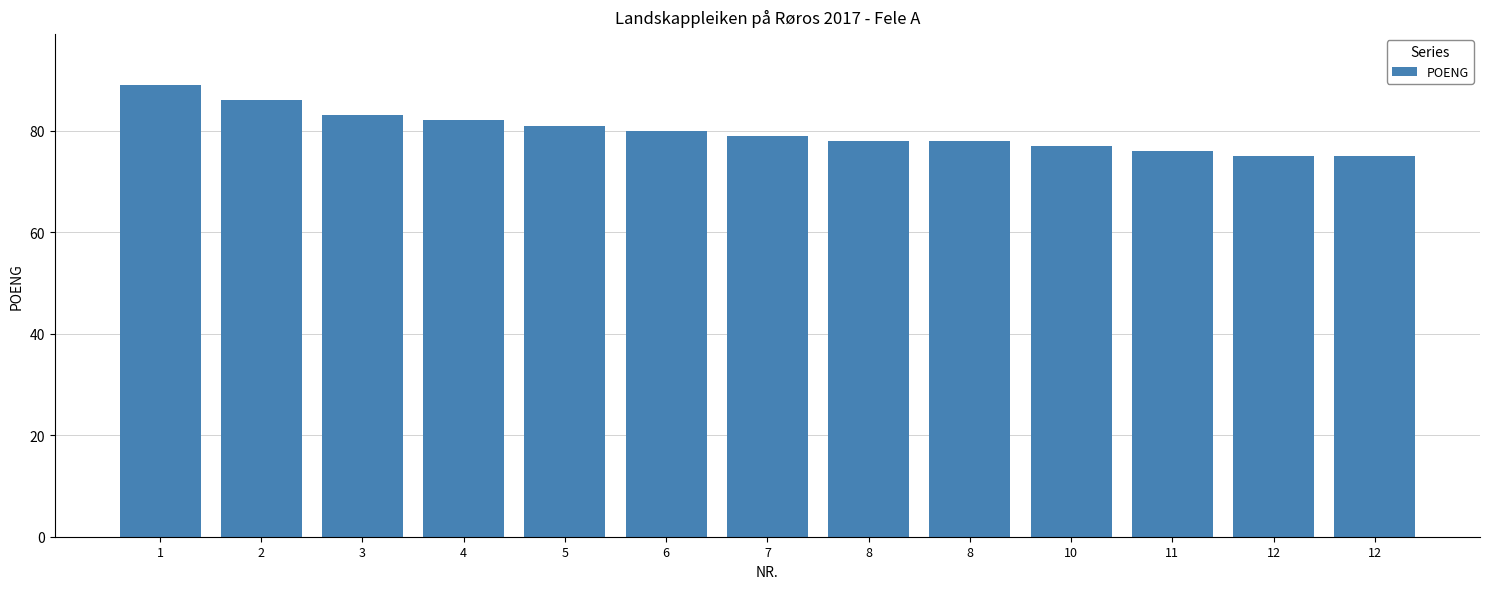

List the labels in order of value, smallest first.

12, 12, 11, 10, 8, 8, 7, 6, 5, 4, 3, 2, 1